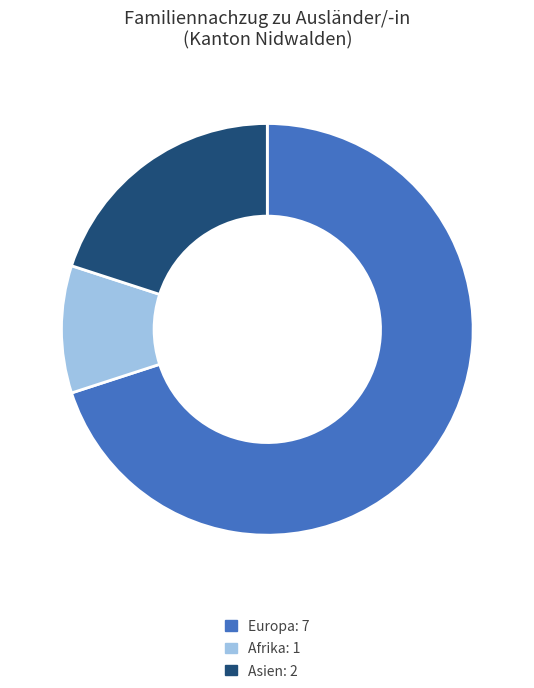

Is there any slice that represents more than half of the pie?

Yes